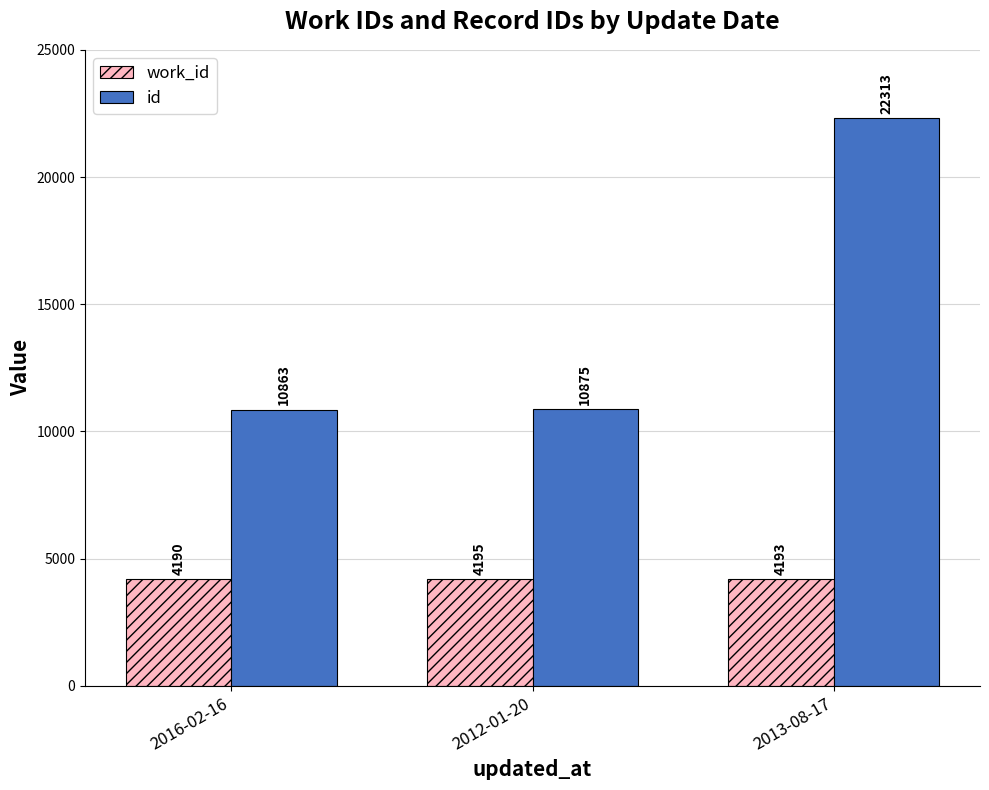

True or false: id has a value of 13074 at 2013-08-17.

False